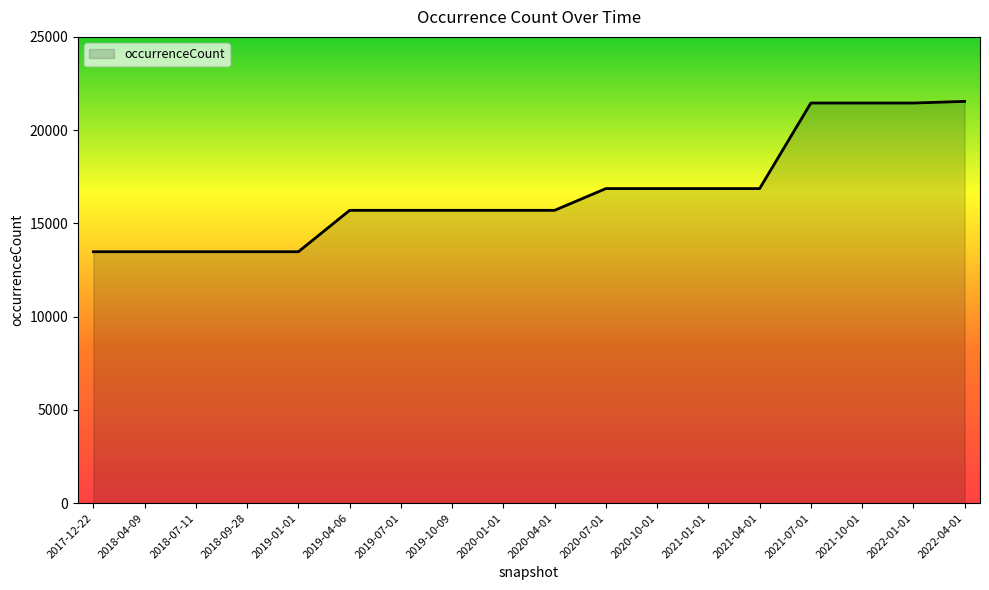

Which has a higher value, 2018-04-09 or 2019-10-09?

2019-10-09